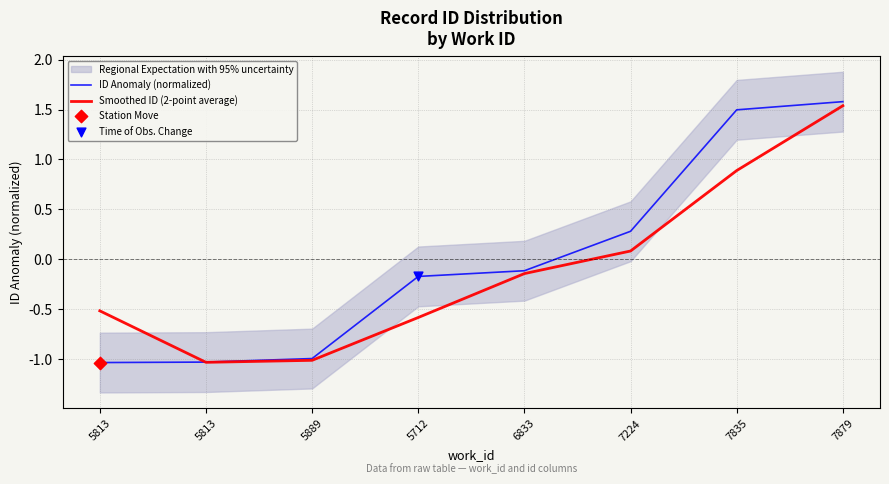

Which series has the largest total across all categories?

ID Anomaly (normalized)